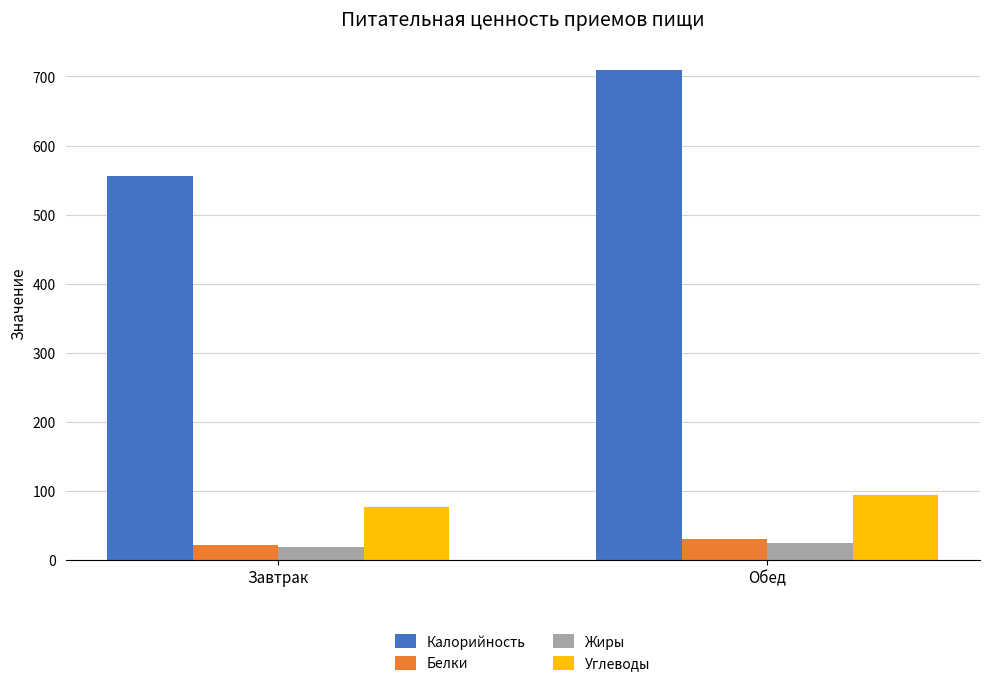

Which category has the lowest value in the Углеводы series?

Завтрак